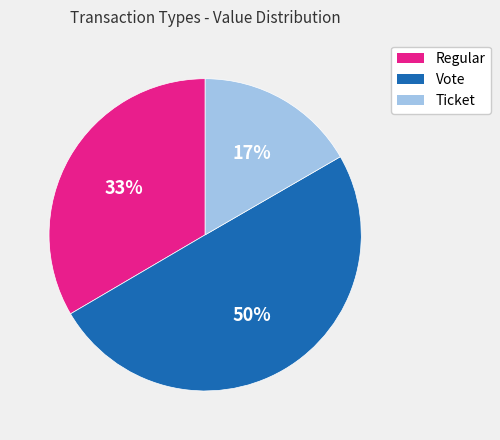

Does Ticket represent more than half of the total?

No